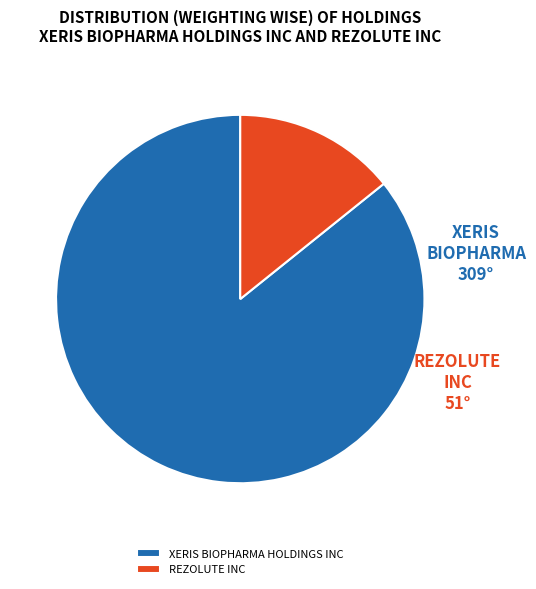

Which has a higher value, XERIS BIOPHARMA HOLDINGS INC or REZOLUTE INC?

XERIS BIOPHARMA HOLDINGS INC